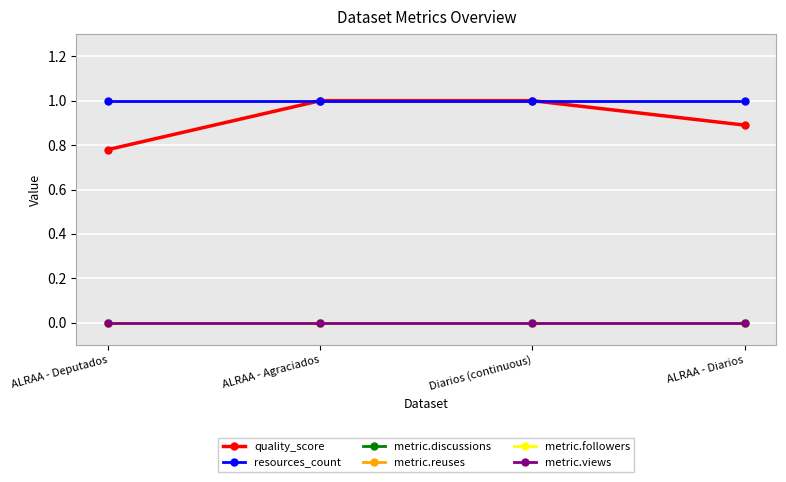

Rank the series by their maximum value, from lowest to highest.

metric.discussions, metric.reuses, metric.followers, metric.views, quality_score, resources_count